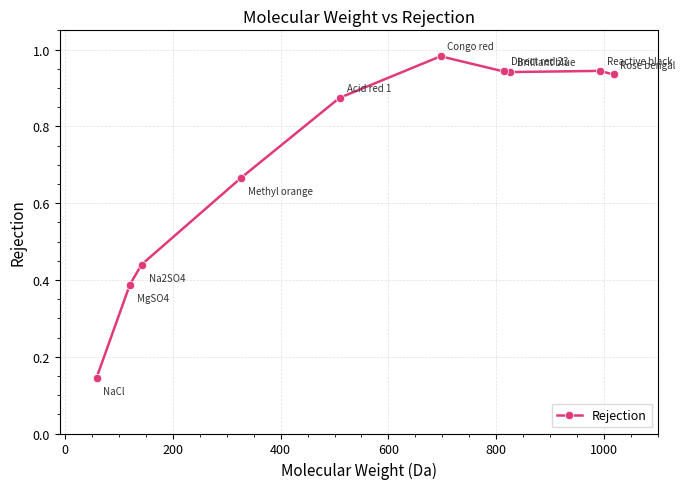

What is the difference between the second highest and minimum values?

0.8